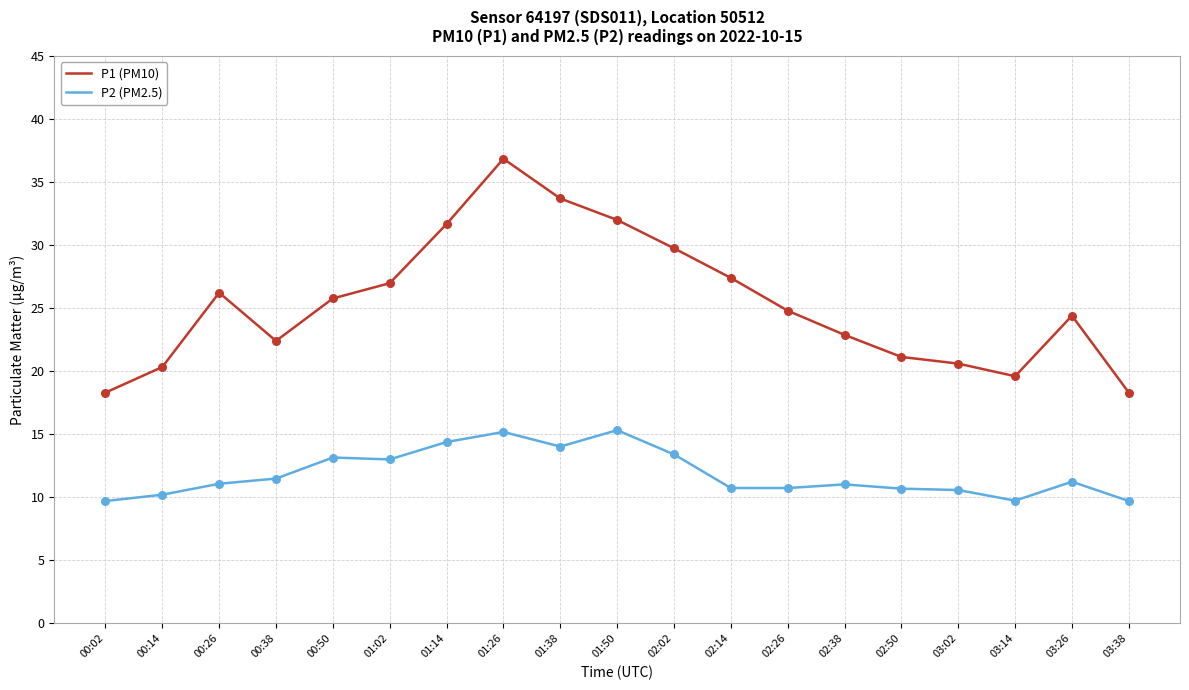

Which series has the largest range (max minus min)?

P1 (PM10)